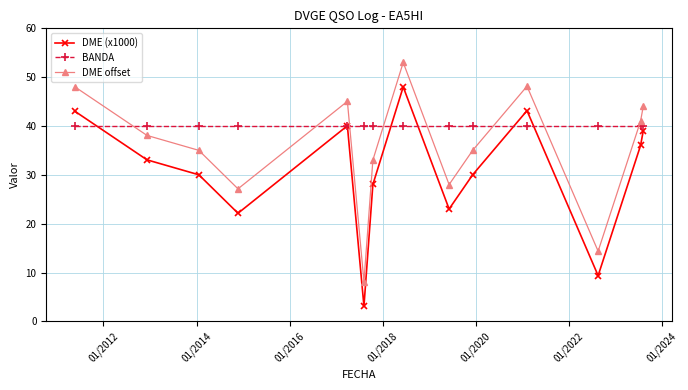

Which series has the largest total across all categories?

BANDA